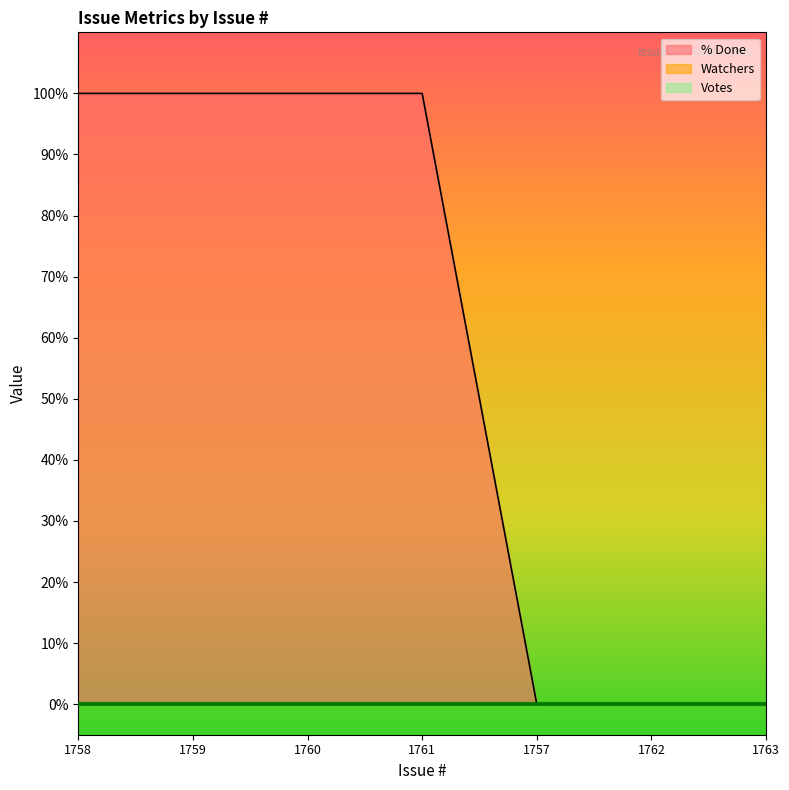

True or false: Watchers and Votes cross at least once.

False